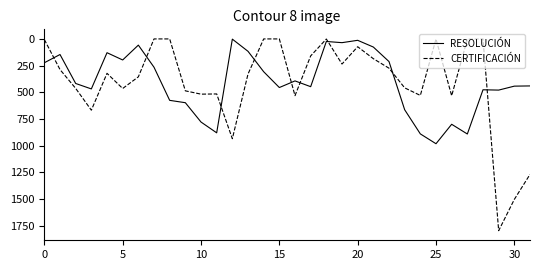

Which series has the widest spread of values?

CERTIFICACIÓN